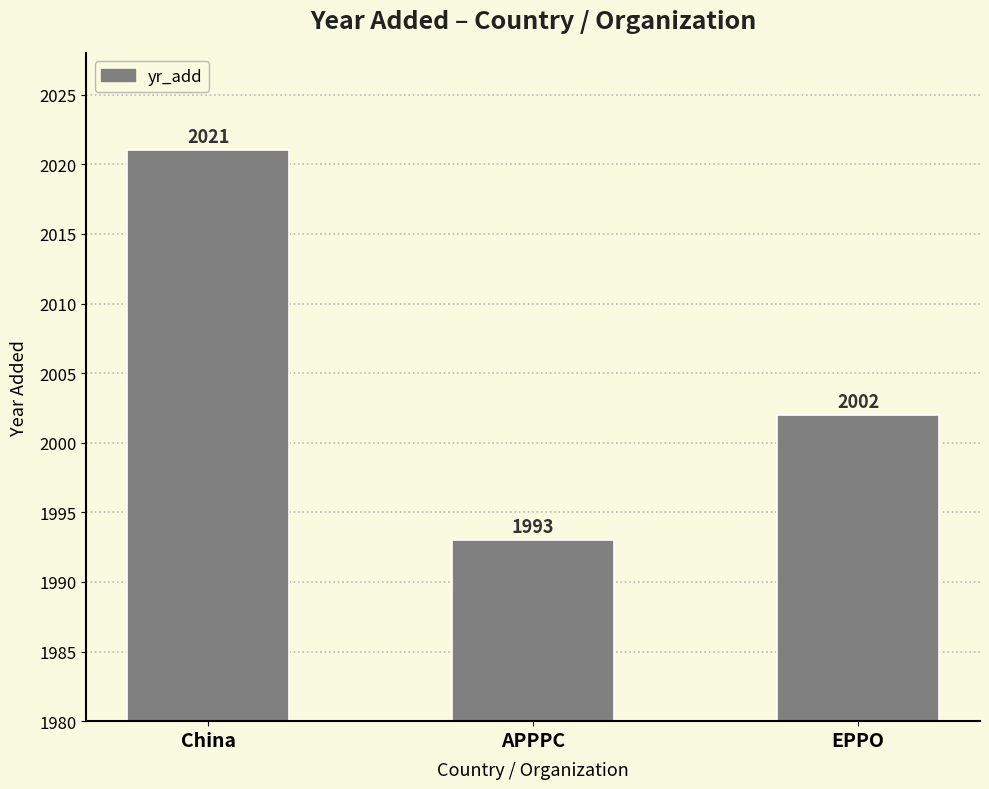

Rank the categories by value from highest to lowest.

China, EPPO, APPPC